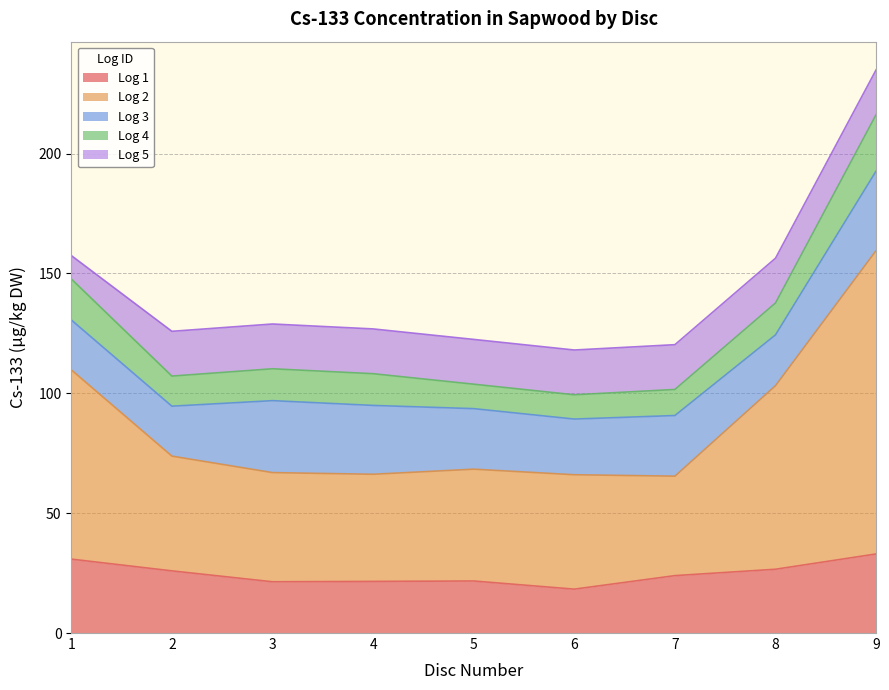

Which series ends up on top after the final intersection of Log 5 and Log 4?

Log 4